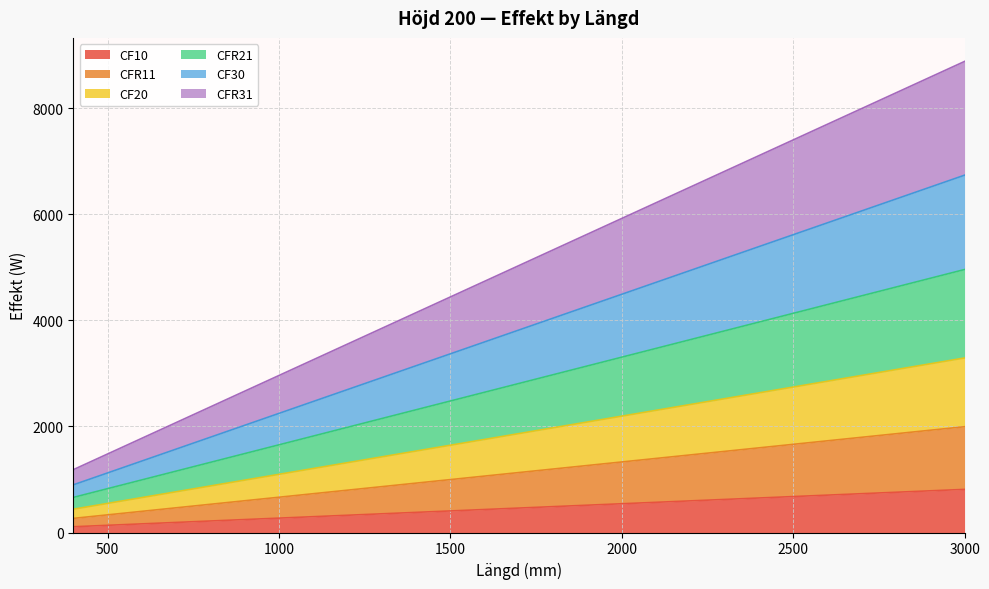

At which category is the sum across all series the highest?

3000